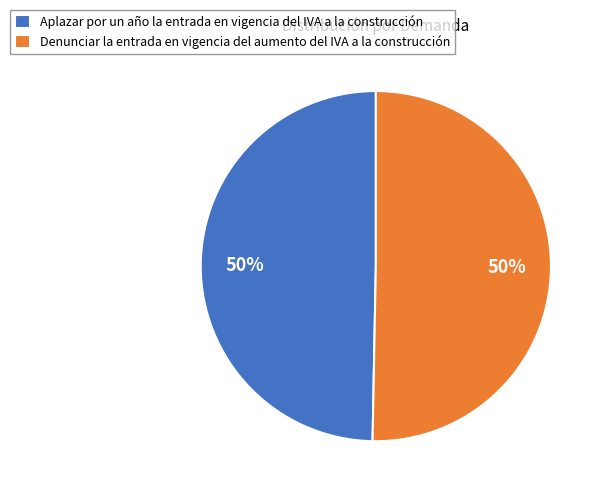

Combined, do Denunciar la entrada en vigencia del aumento del IVA a la construcción and Aplazar por un año la entrada en vigencia del IVA a la construcción account for over 50%?

Yes